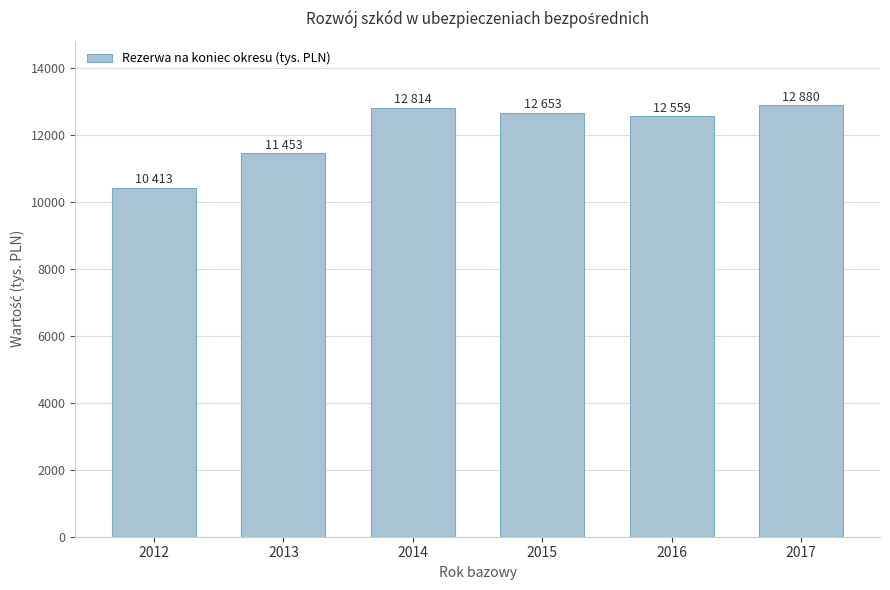

What is the value of the 1st bar from the left?

10413